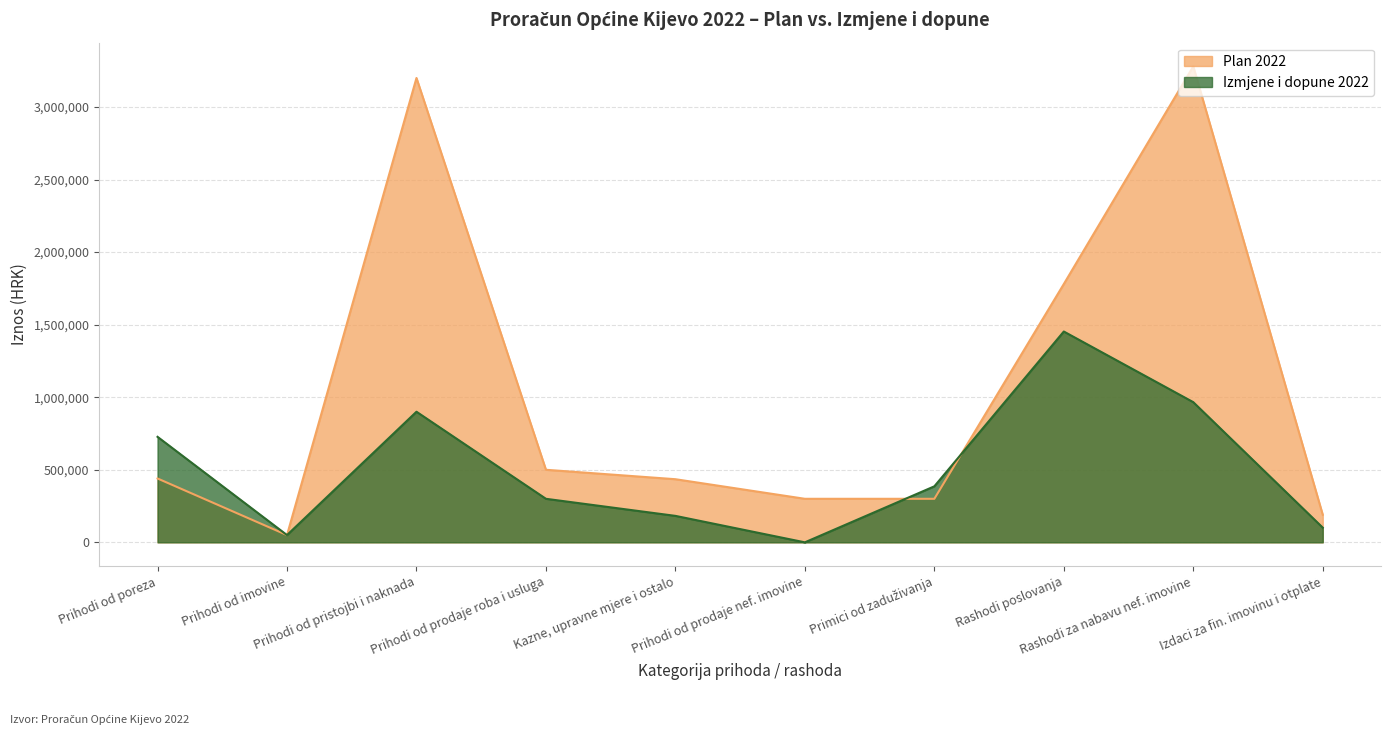

At how many categories does at least one series exceed 77111?

9